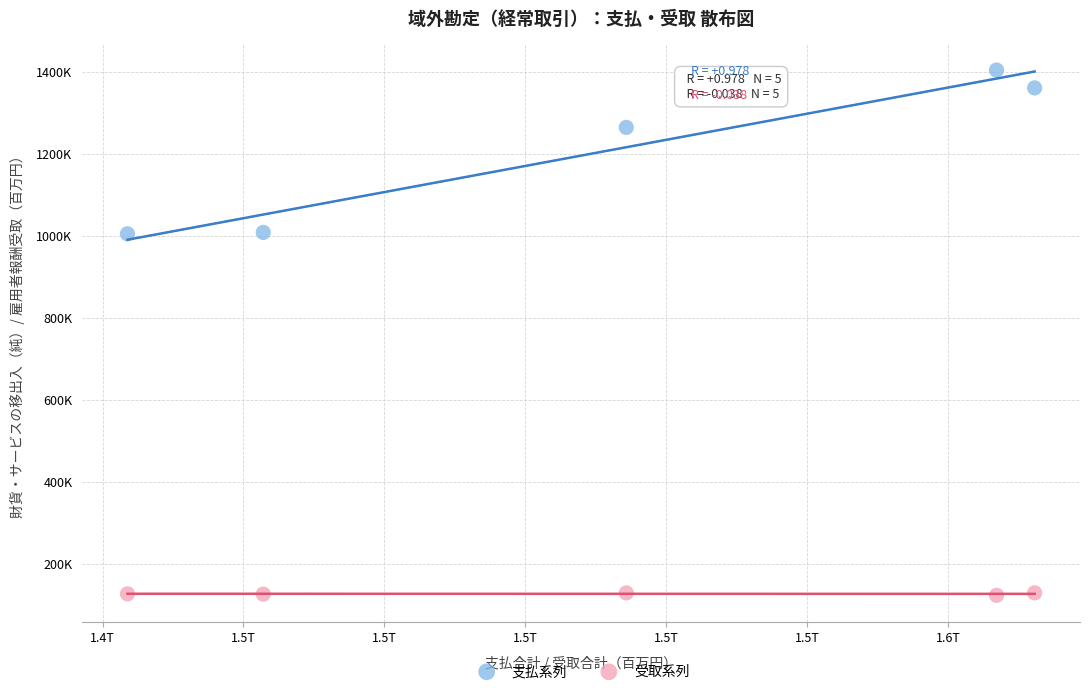

Which series has the largest Y range (max minus min)?

支払系列